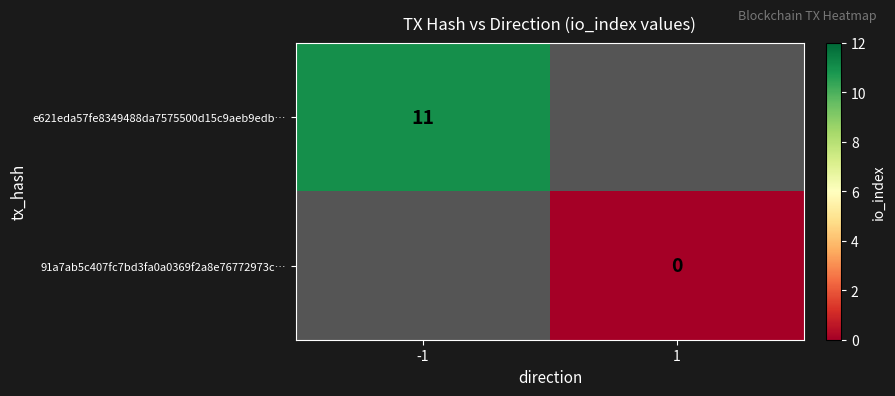

Is it true that e621eda57fe8349488da7575500d15c9aeb9edb… equals 16 at -1?

False